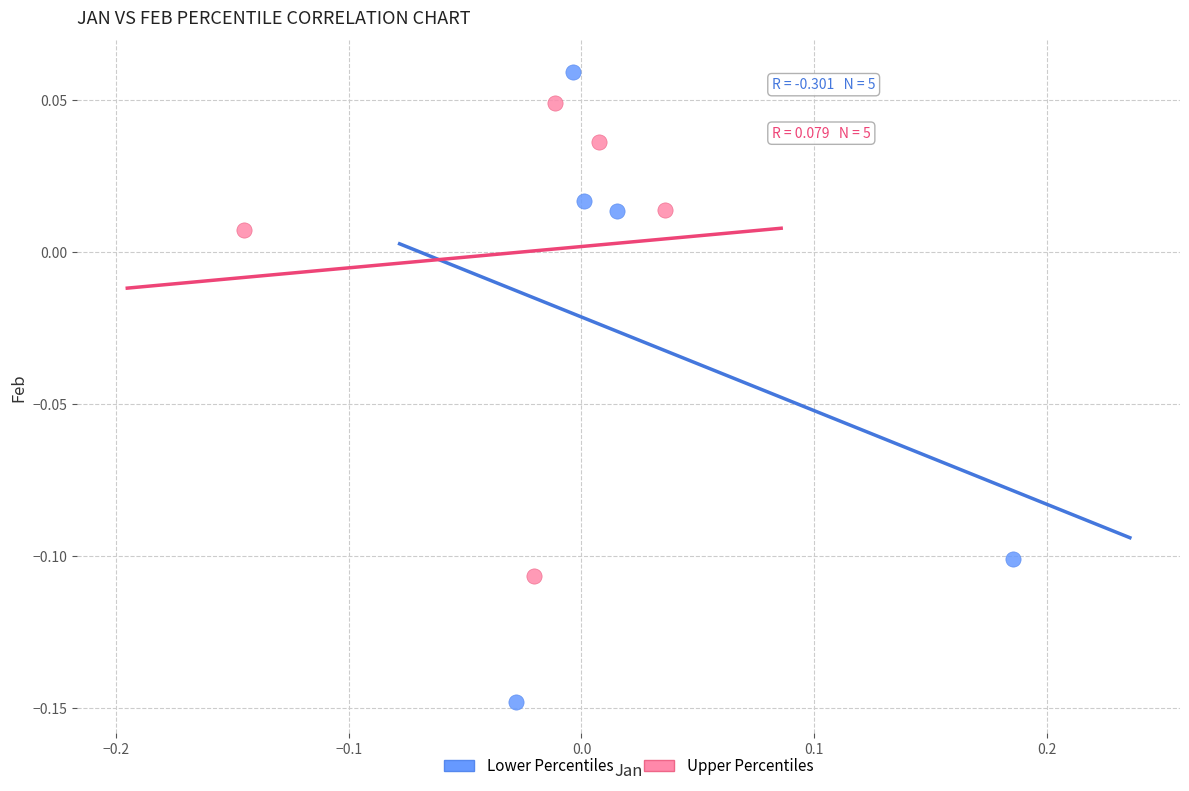

Which series has the widest spread of Y values?

Lower Percentiles